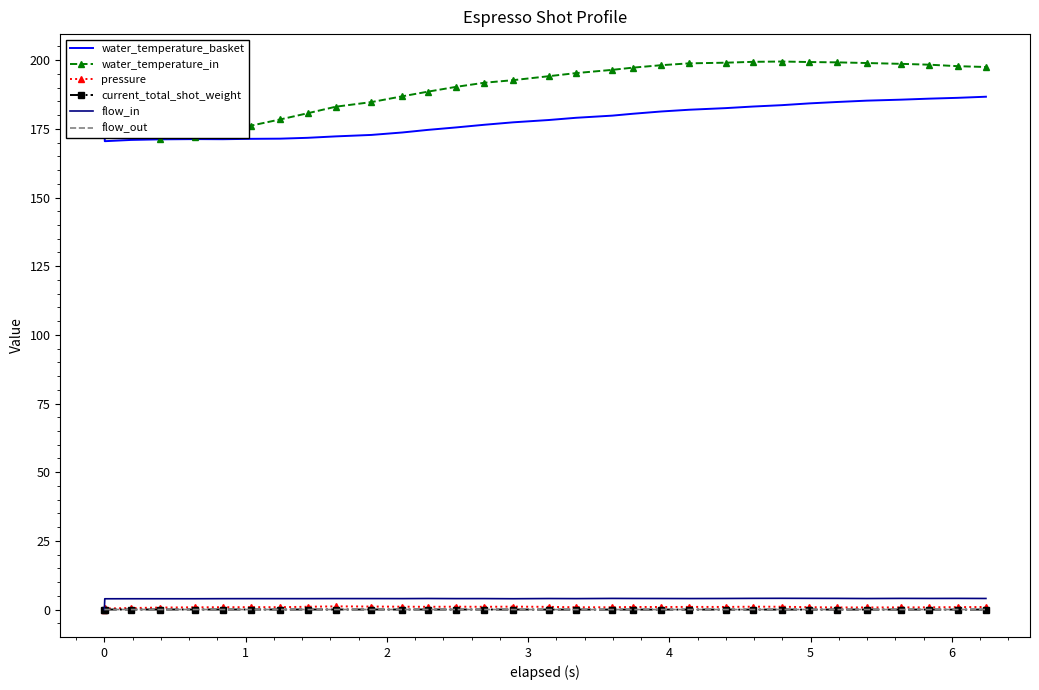

True or false: pressure and water_temperature_in intersect in this chart.

False